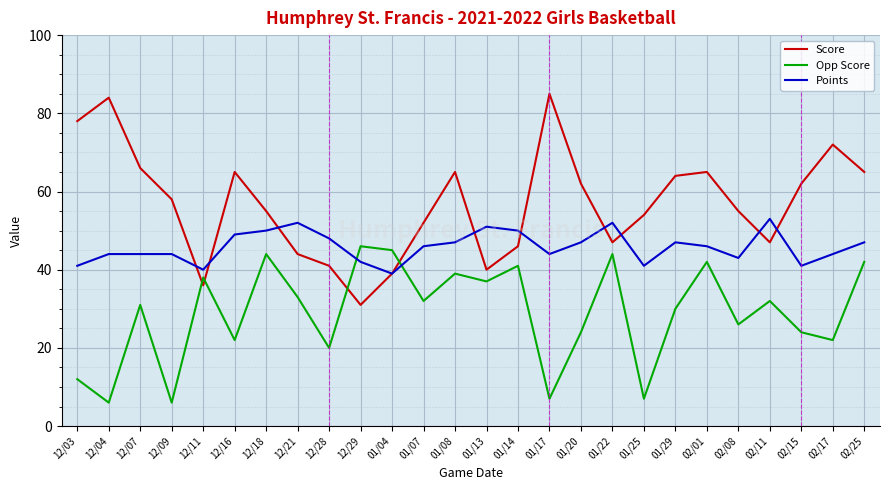

The Score series shows 88 at 02/08. True or false?

False